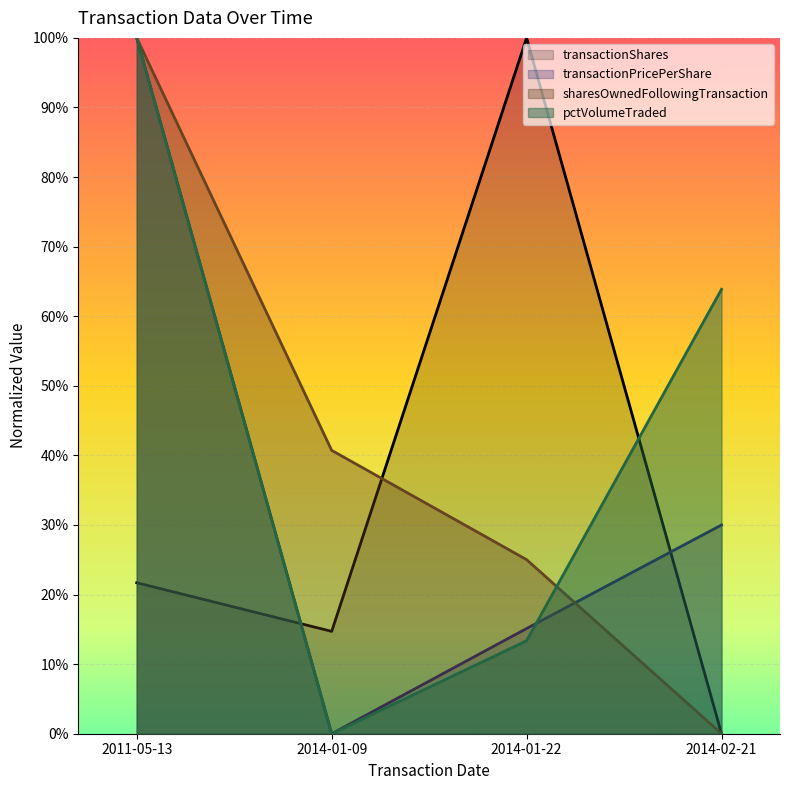

Reading right to left, extract all data points from this chart.

transactionShares: 2014-02-21=0.0	2014-01-22=1.0	2014-01-09=0.1	2011-05-13=0.2
transactionPricePerShare: 2014-02-21=0.3	2014-01-22=0.2	2014-01-09=0.0	2011-05-13=1.0
sharesOwnedFollowingTransaction: 2014-02-21=0.0	2014-01-22=0.3	2014-01-09=0.4	2011-05-13=1.0
pctVolumeTraded: 2014-02-21=0.6	2014-01-22=0.1	2014-01-09=0.0	2011-05-13=1.0